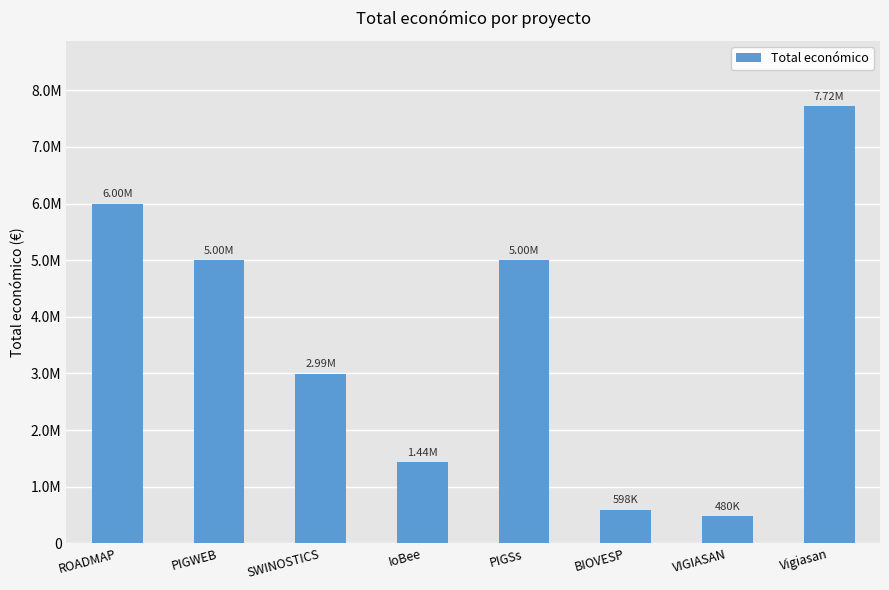

Does the chart contain any negative values?

No